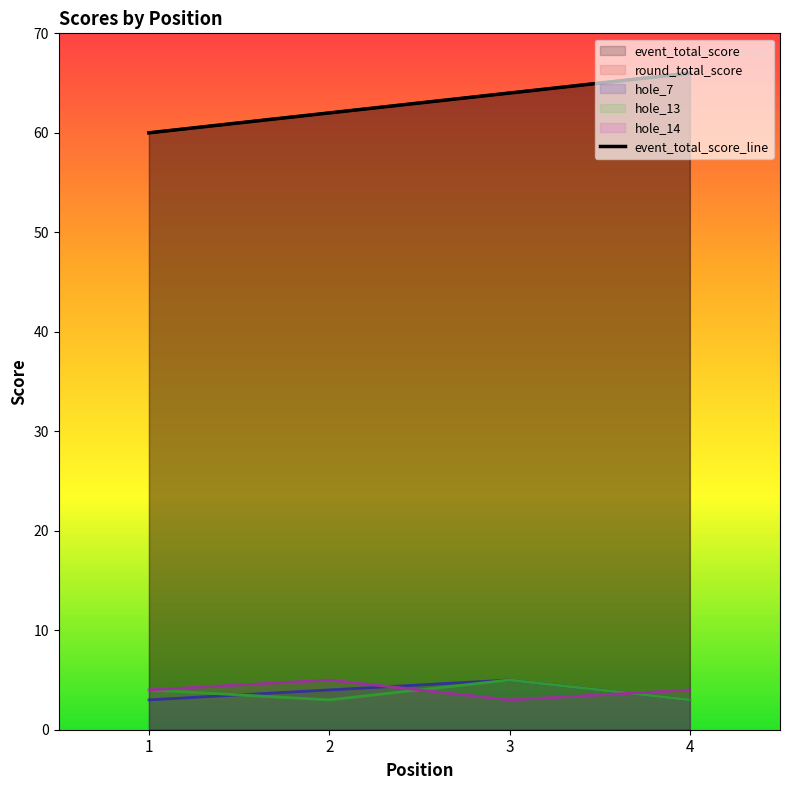

What is the value of the hole_7 point at the 1st from the left?

3